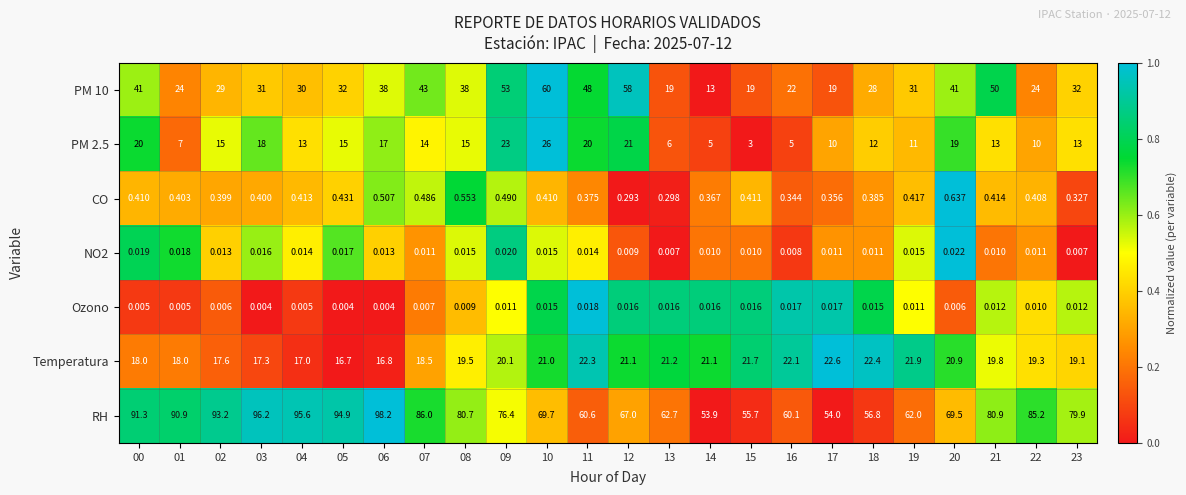

At which category does the chart reach its peak across all series?

06